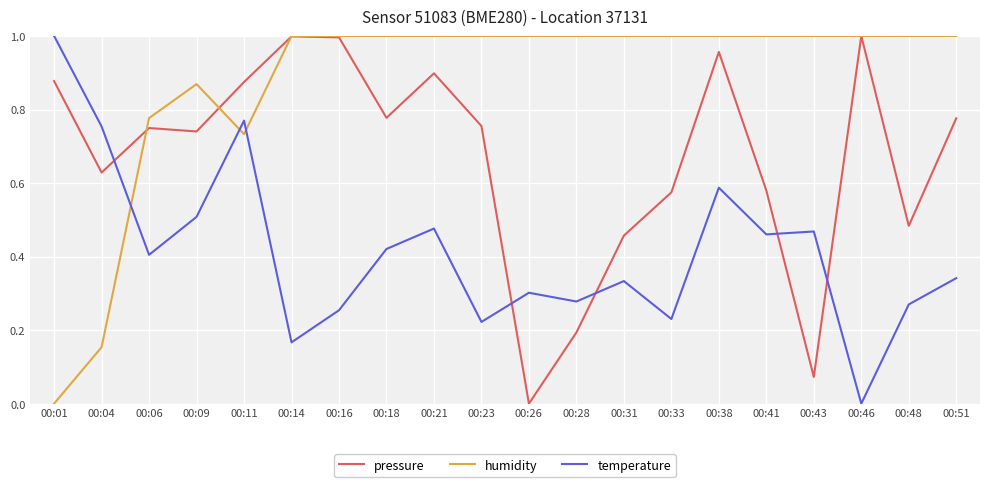

After their last crossing, which series has the higher values: temperature or pressure?

pressure